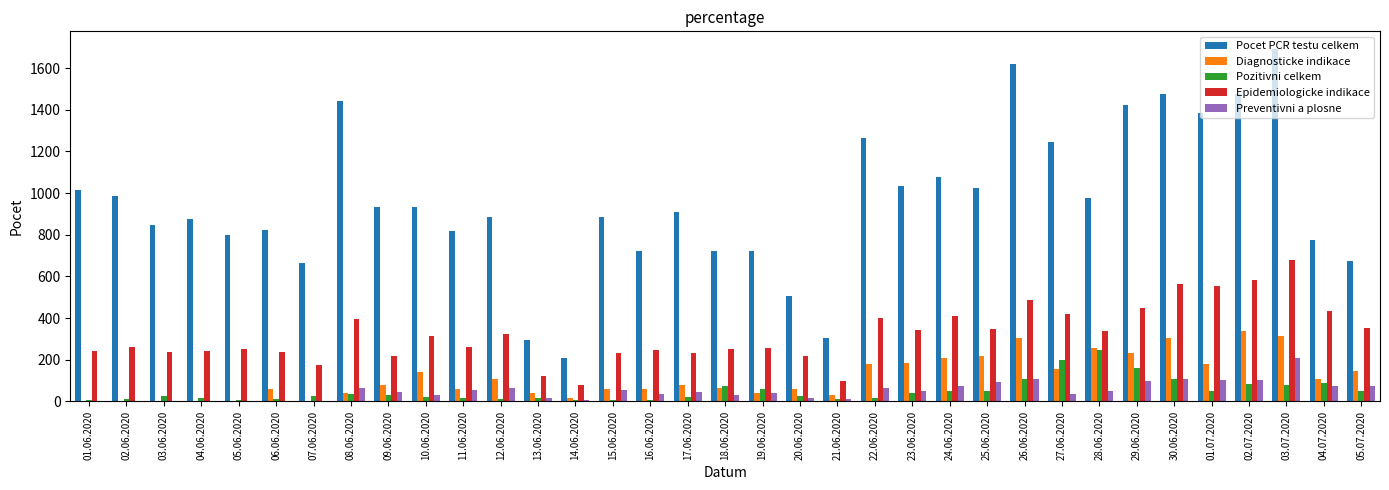

The value of Pocet PCR testu celkem at 02.06.2020 is 359. True or false?

False